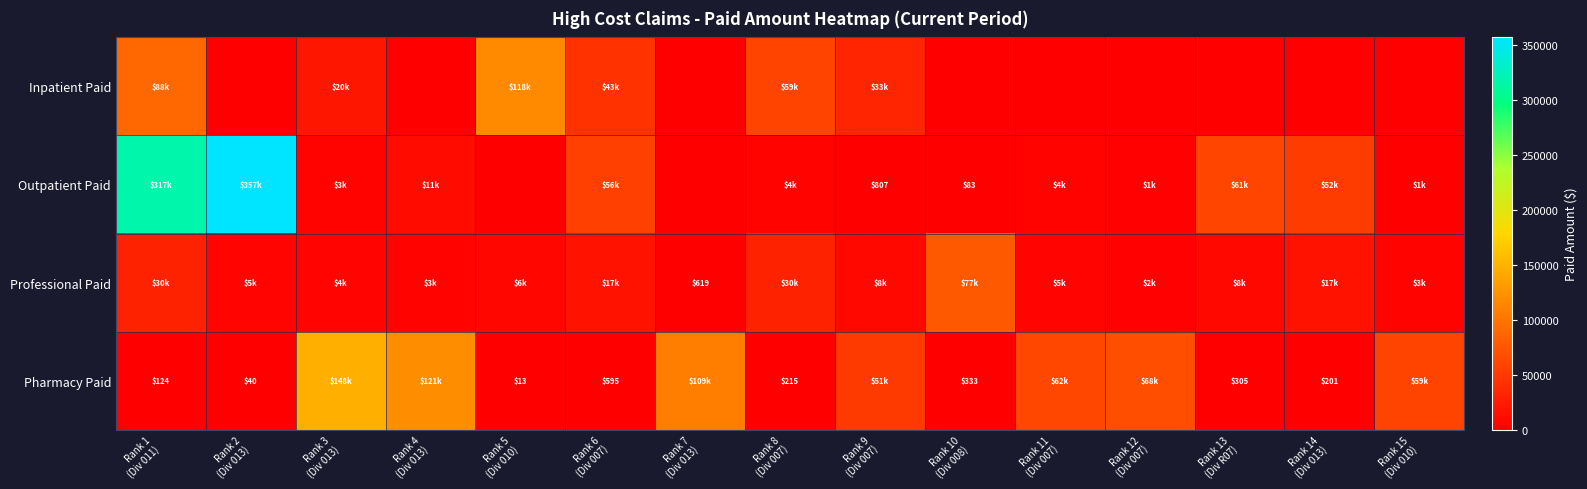

Between Rank 11
(Div 007) and Rank 2
(Div 013), which is larger?

Rank 11
(Div 007)